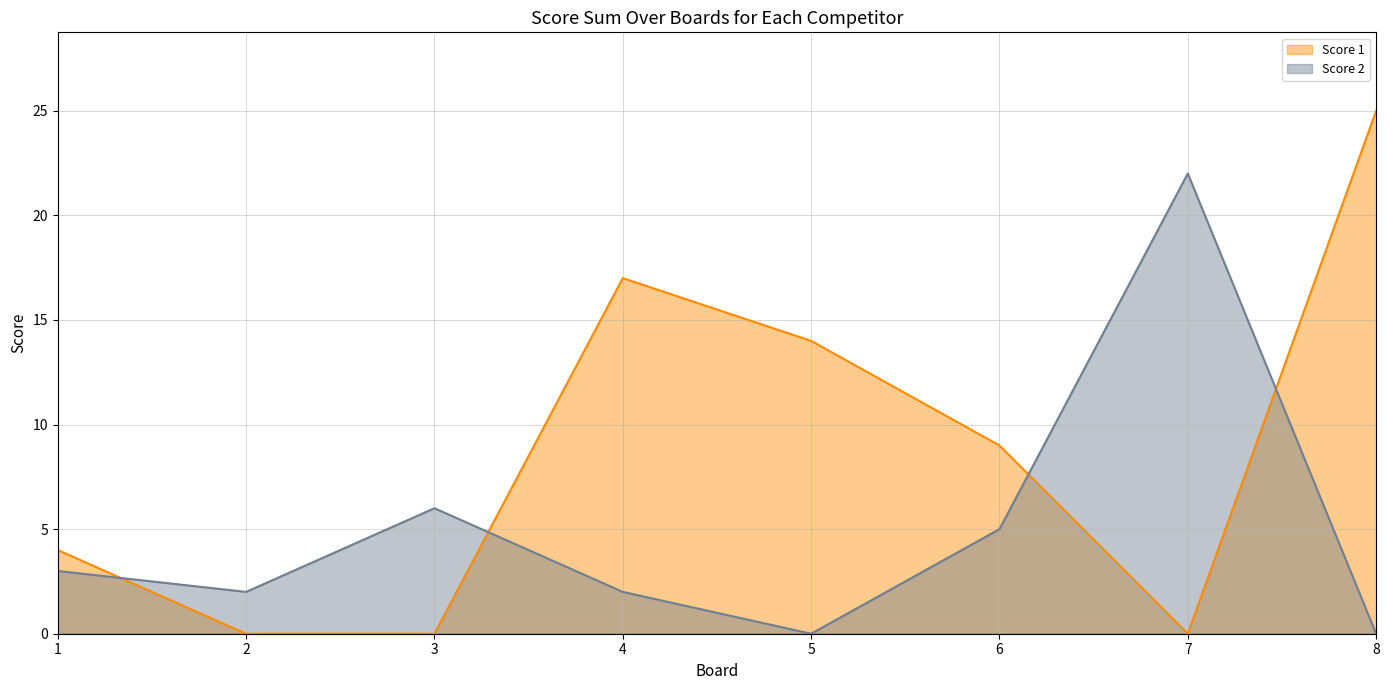

How many times do Score 2 and Score 1 cross each other?

4